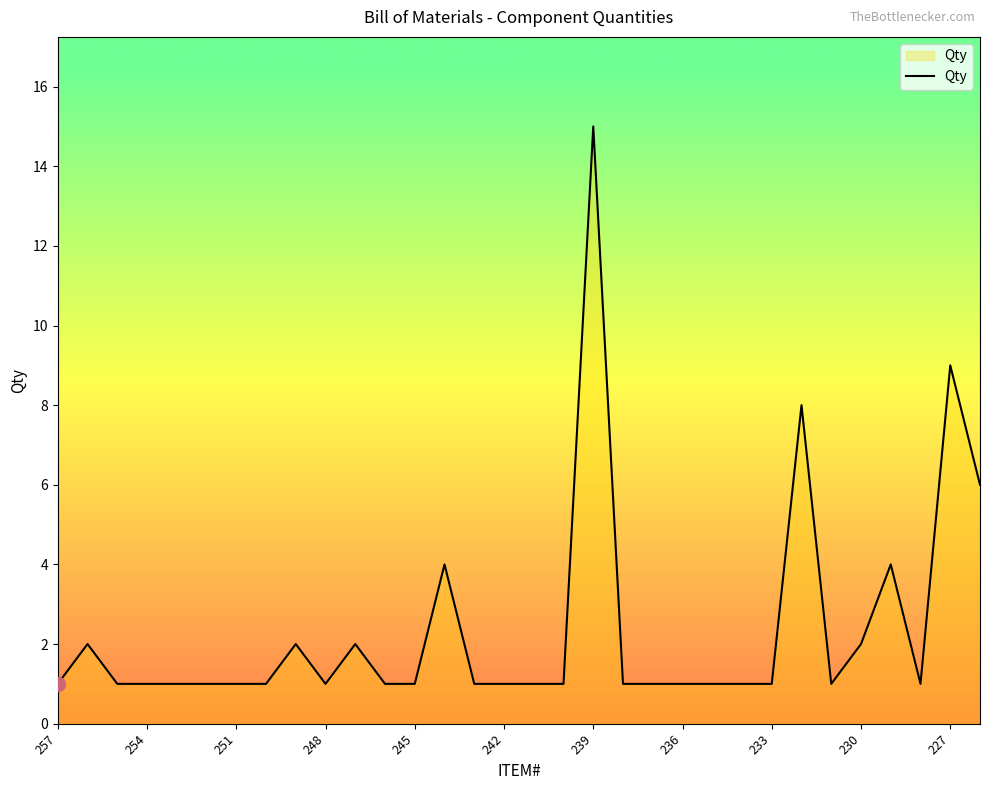

What is the greatest value displayed?

15